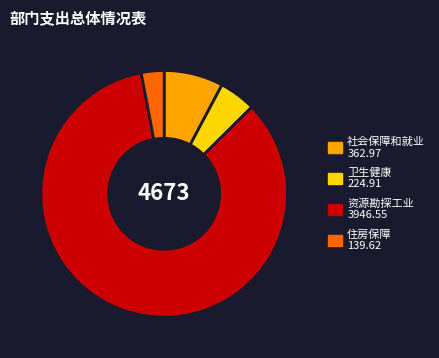

Is there a majority slice in this chart?

Yes